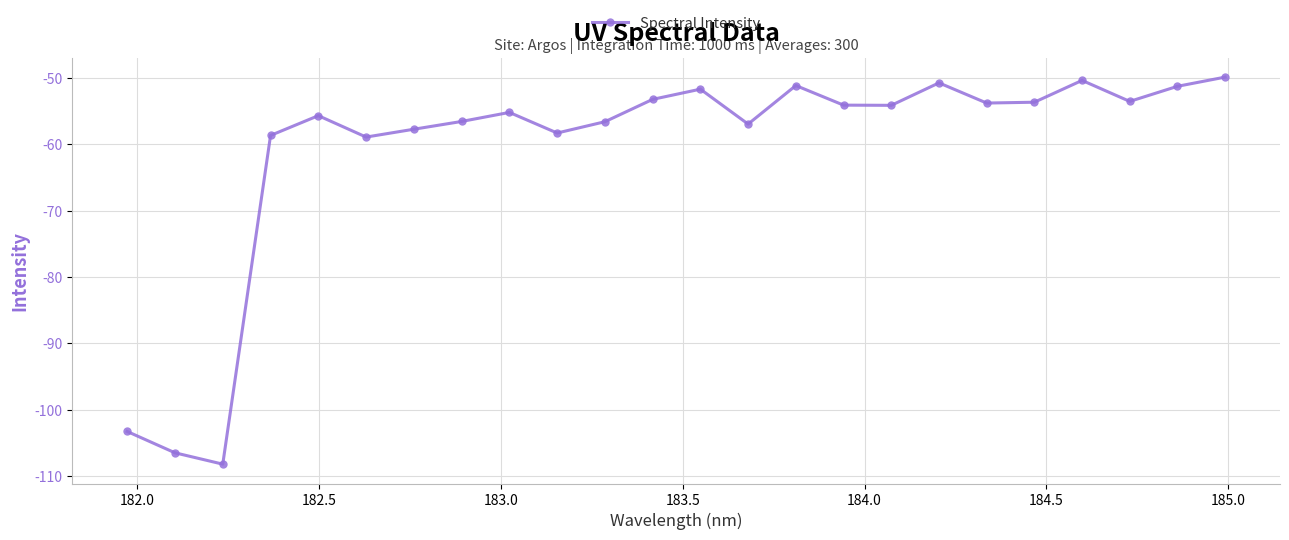

What is the smallest value displayed?

-108.2